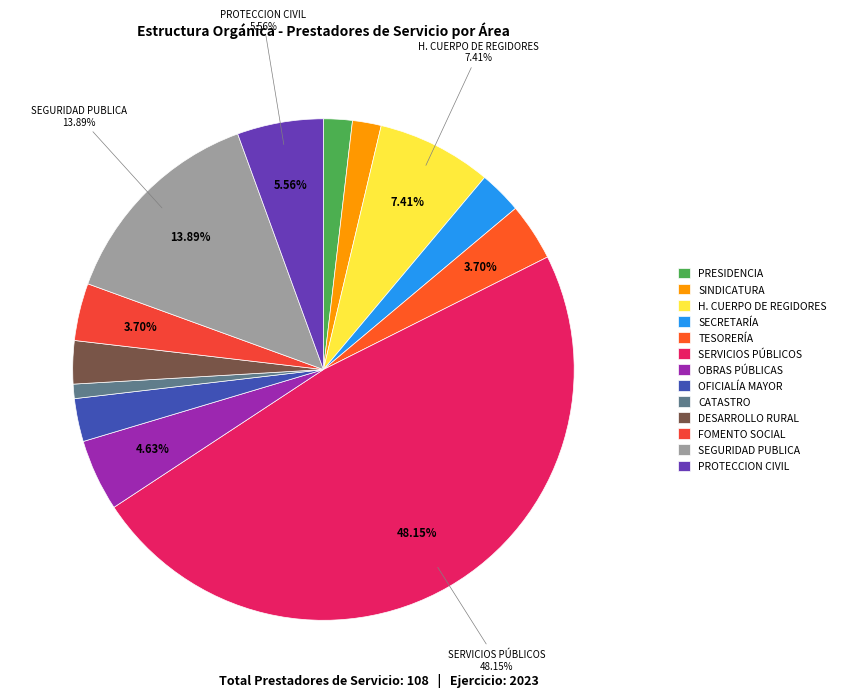

To the nearest percent, what percentage of the pie is PRESIDENCIA?

2%